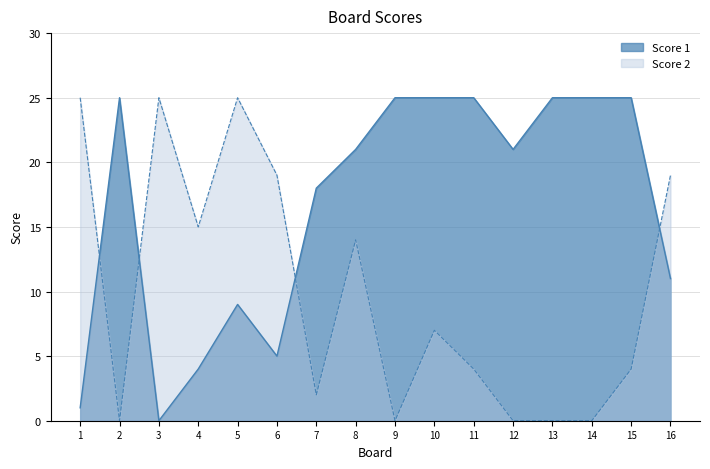

What is the greatest value displayed?

25